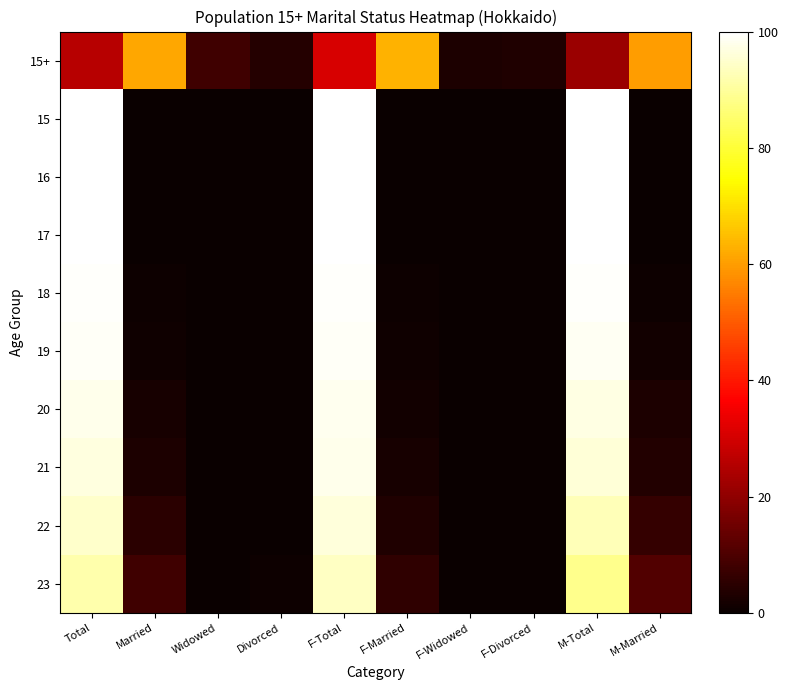

At M-Total, list the series in order from smallest to largest.

15+, 23, 22, 21, 20, 19, 18, 17, 16, 15